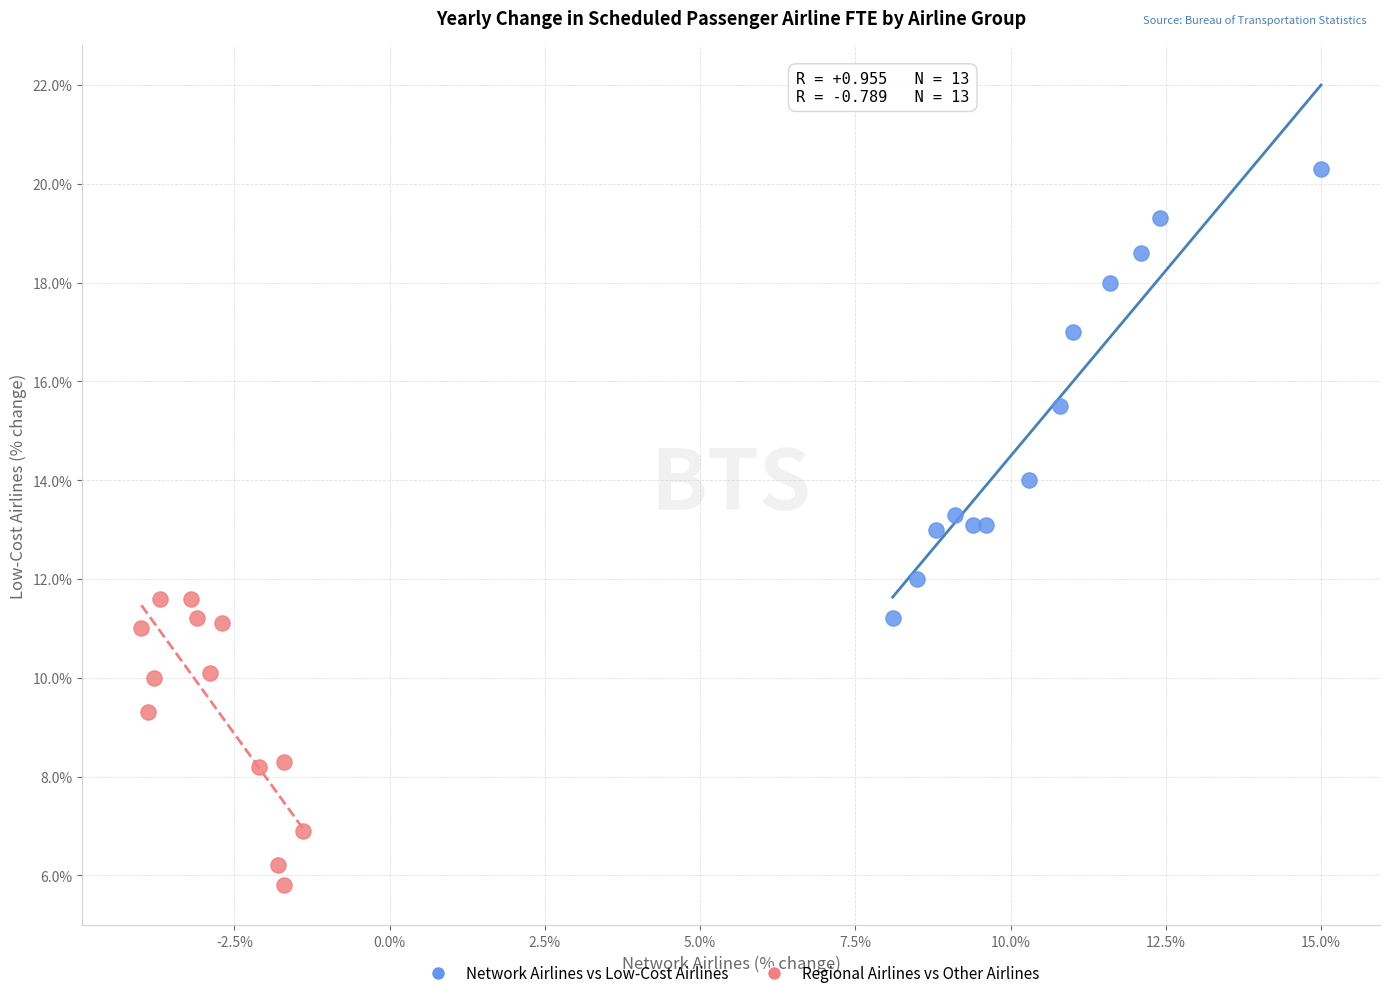

What are all the series names shown in the legend?

Network Airlines vs Low-Cost Airlines, Regional Airlines vs Other Airlines